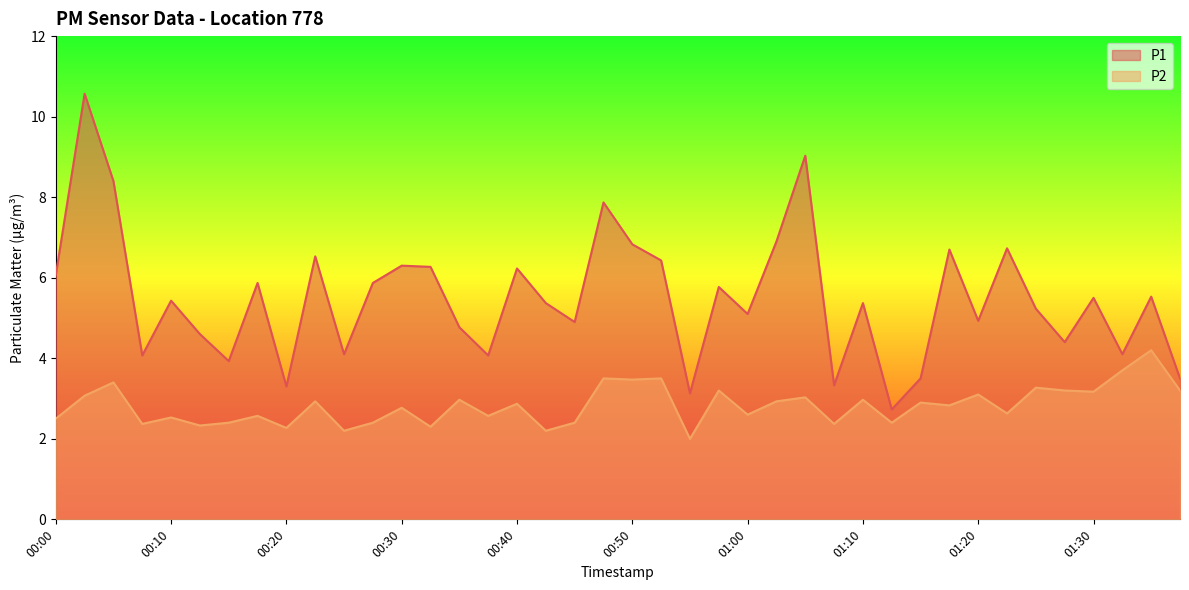

Which series has the largest total across all categories?

P1